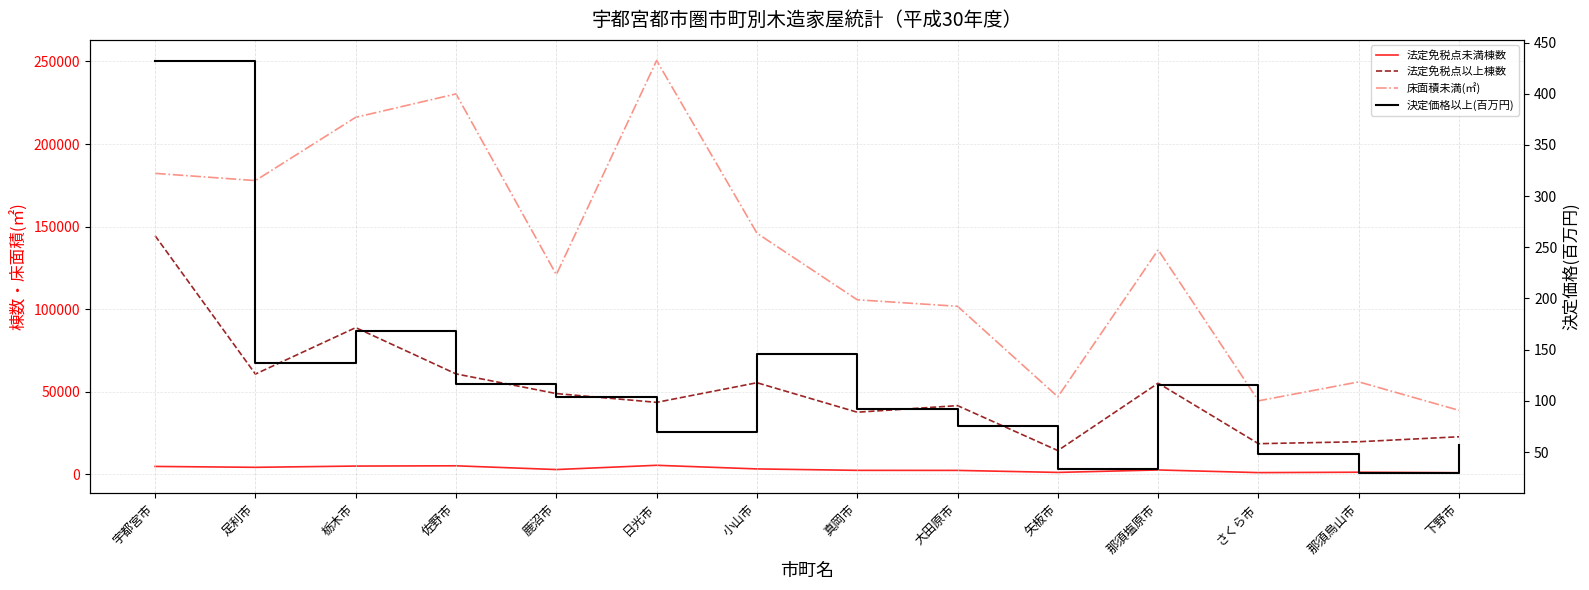

How many values in the 決定価格以上(百万円) series are below 103?

7